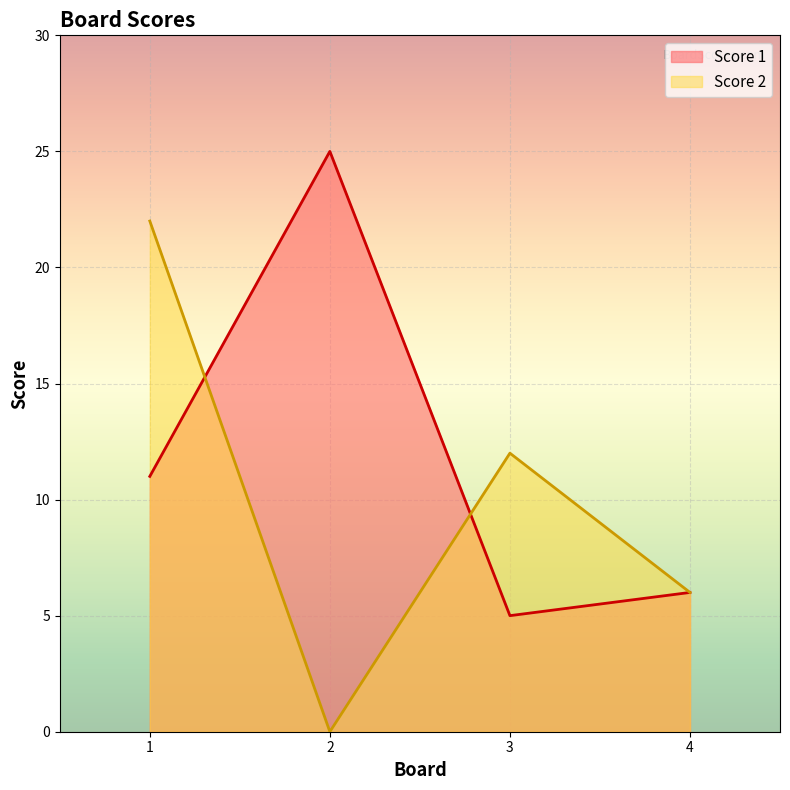

How many times do Score 2 and Score 1 cross each other?

2